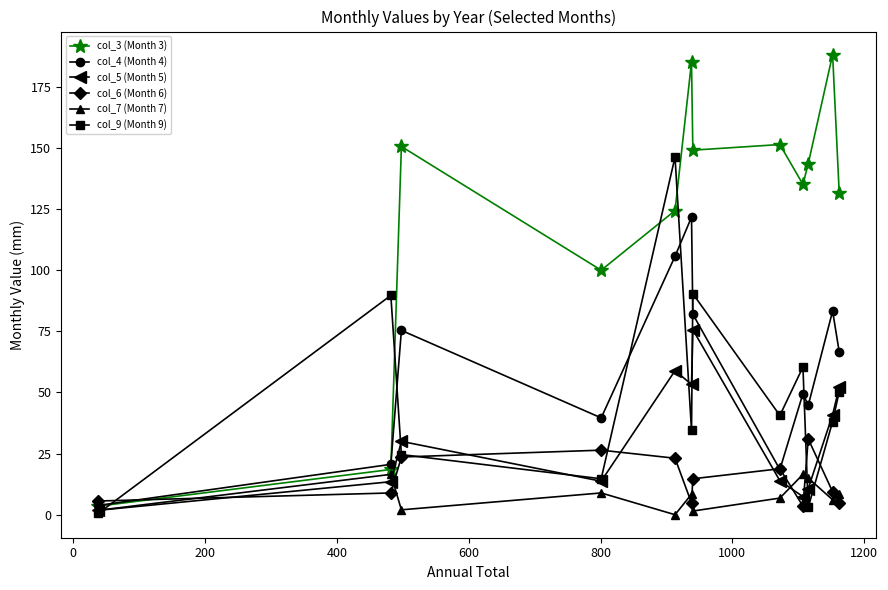

At how many categories does at least one series exceed 156?

2